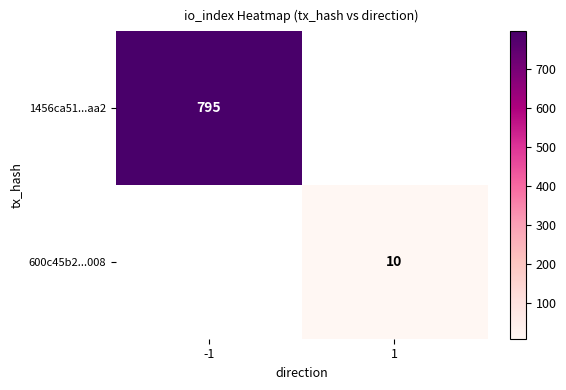

Which label corresponds to the smallest value in the chart?

1